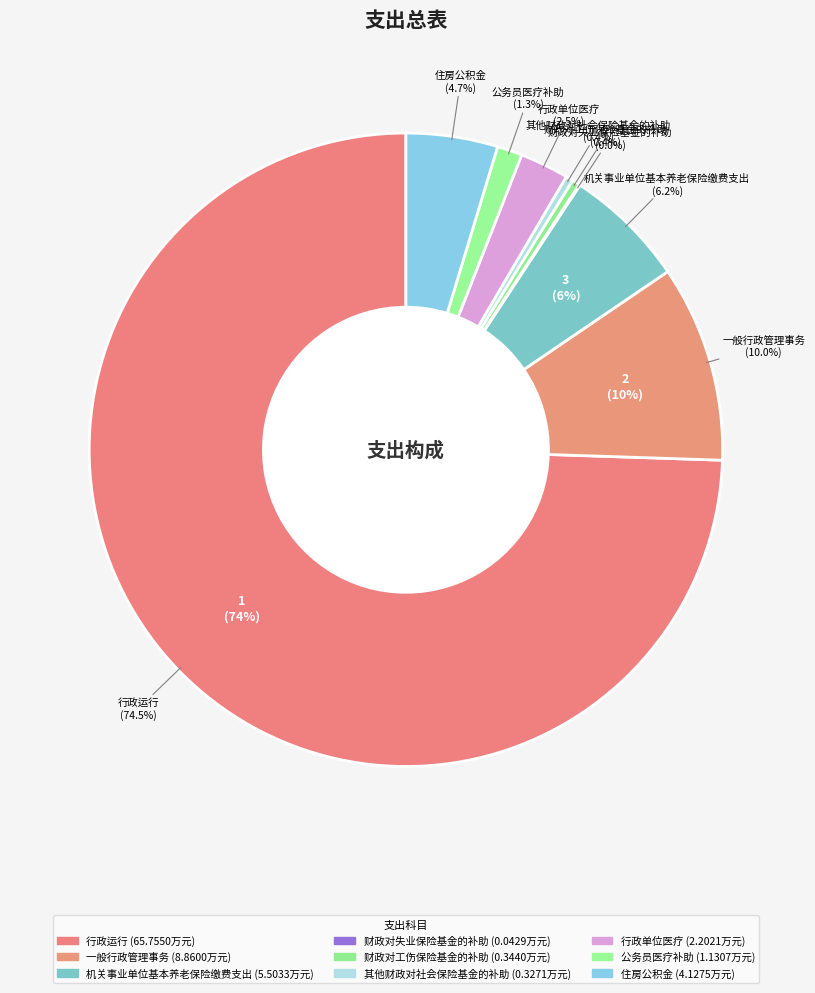

What percentage do 住房公积金 and 一般行政管理事务 together represent?

14.7%